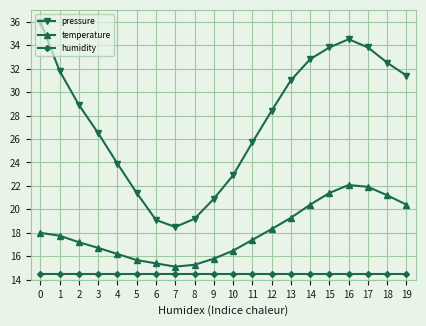

True or false: temperature and pressure cross at least once.

False